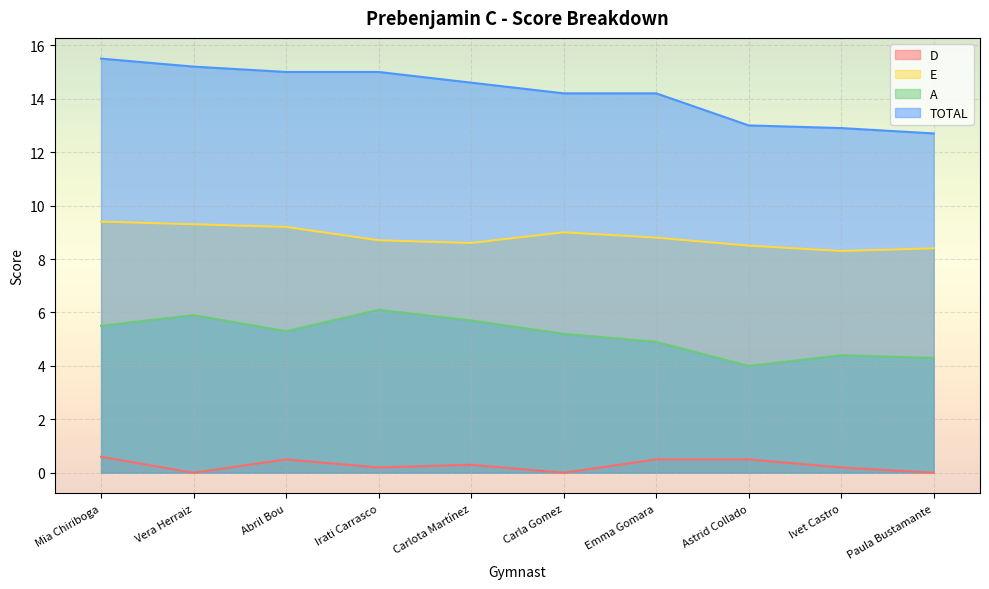

List the series in order of their overall mean, highest first.

TOTAL, E, A, D